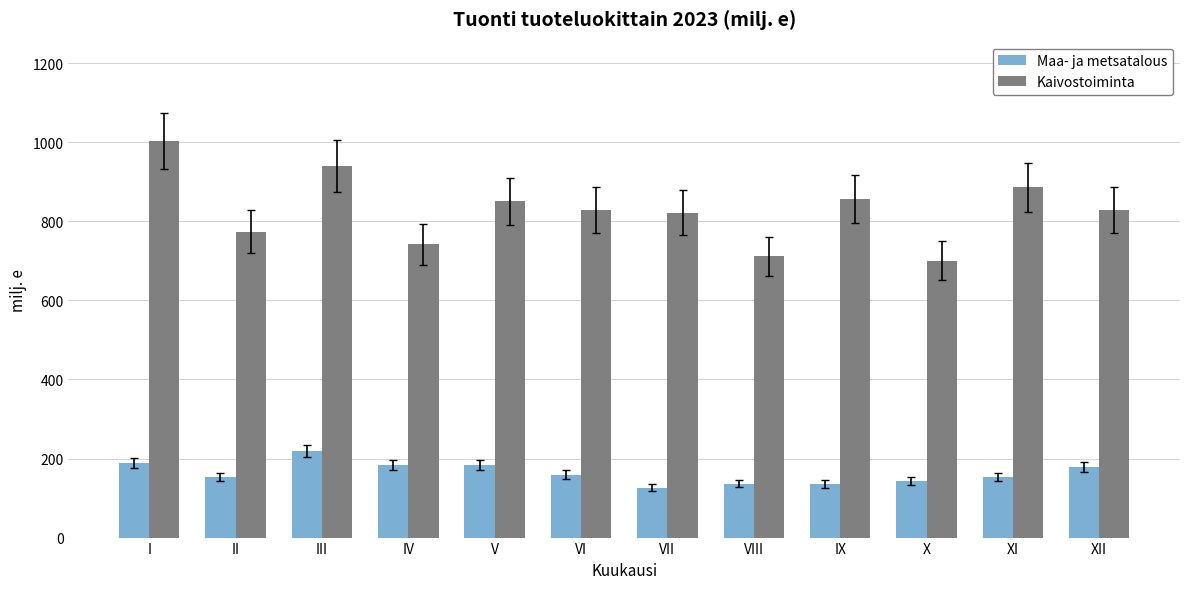

At VIII, list the series in order from largest to smallest.

Kaivostoiminta, Maa- ja metsatalous